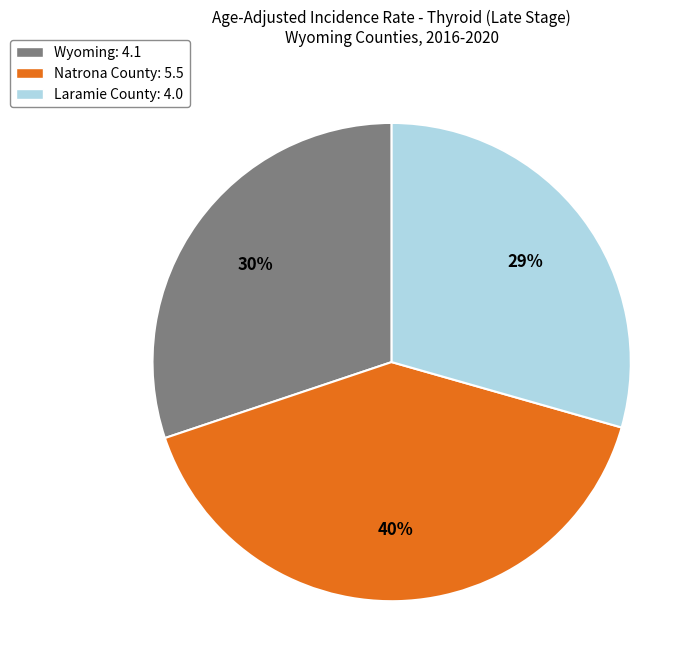

Is the sum of Wyoming: 4.1 and Laramie County: 4.0 greater than half?

Yes